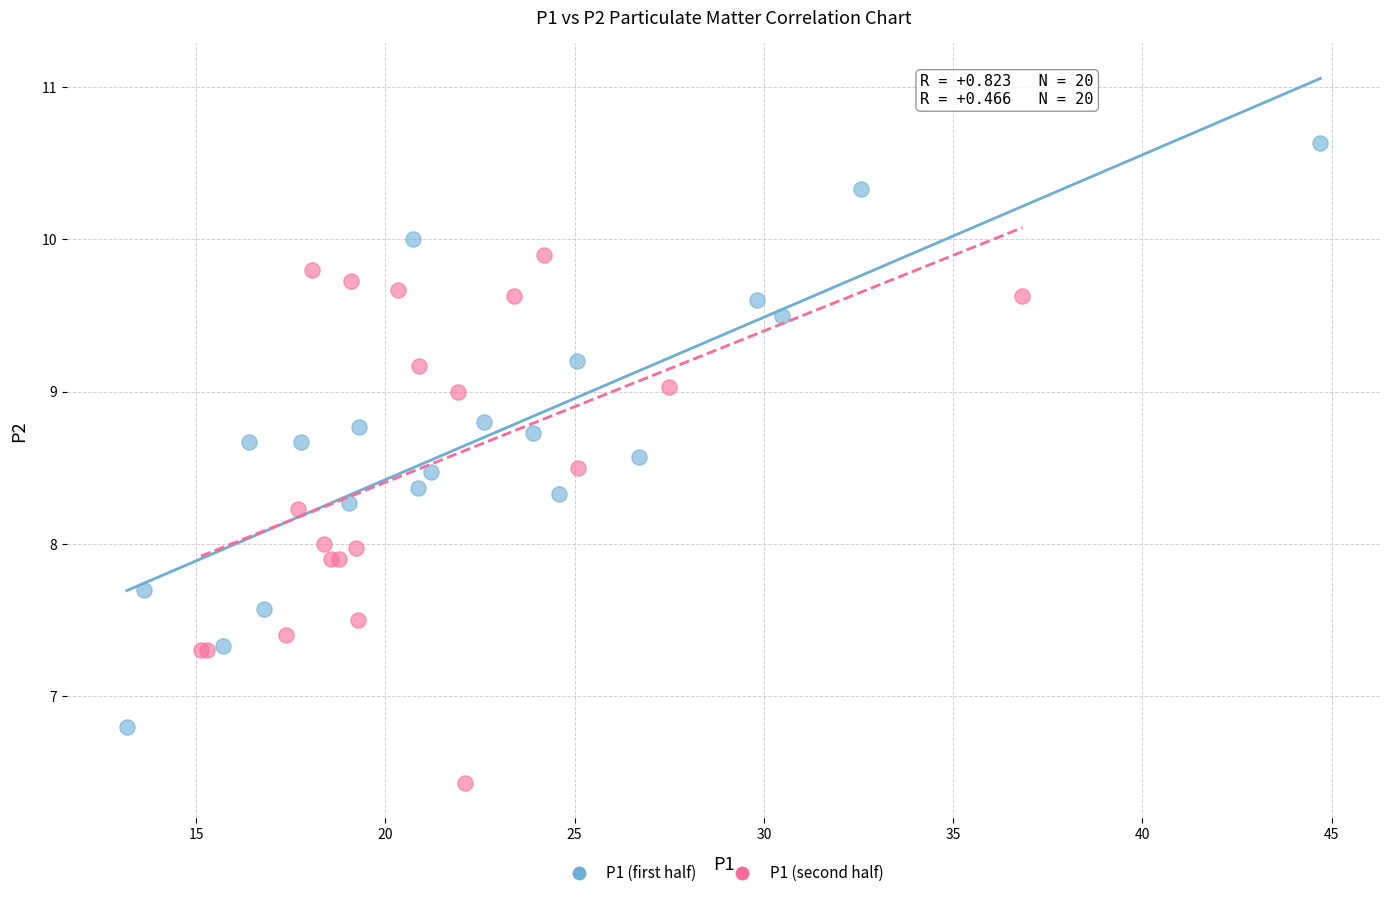

Which series contains the lowest Y value?

P1 (second half)